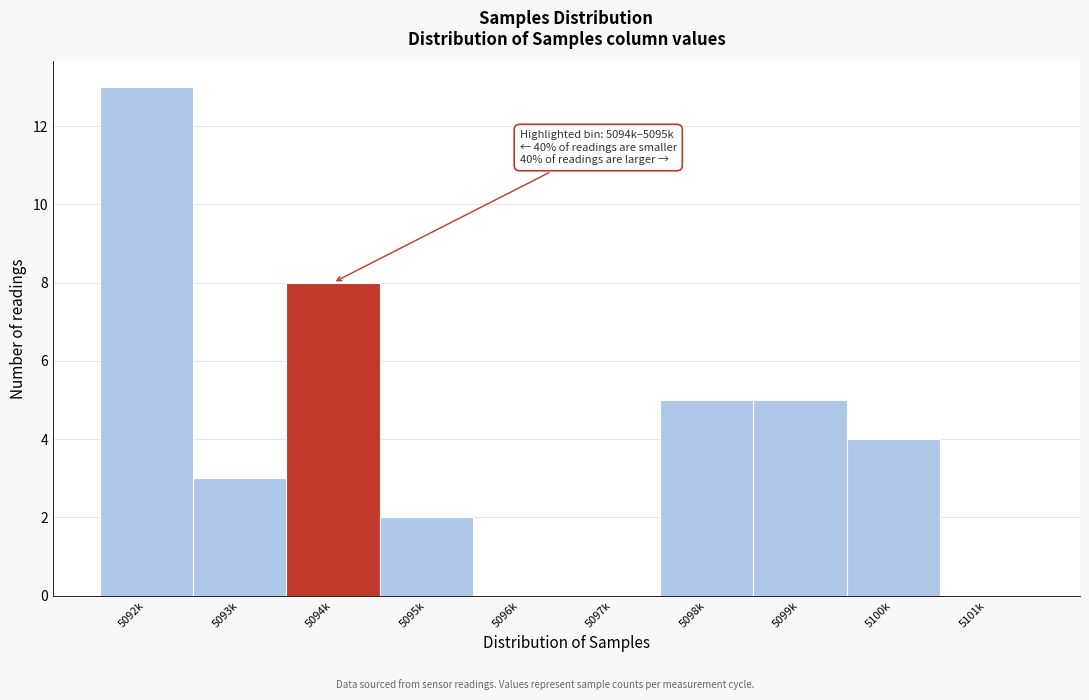

Reading right to left, what are all the values shown in this chart?

5101k=0	5100k=4	5099k=5	5098k=5	5097k=0	5096k=0	5095k=2	5094k=8	5093k=3	5092k=13